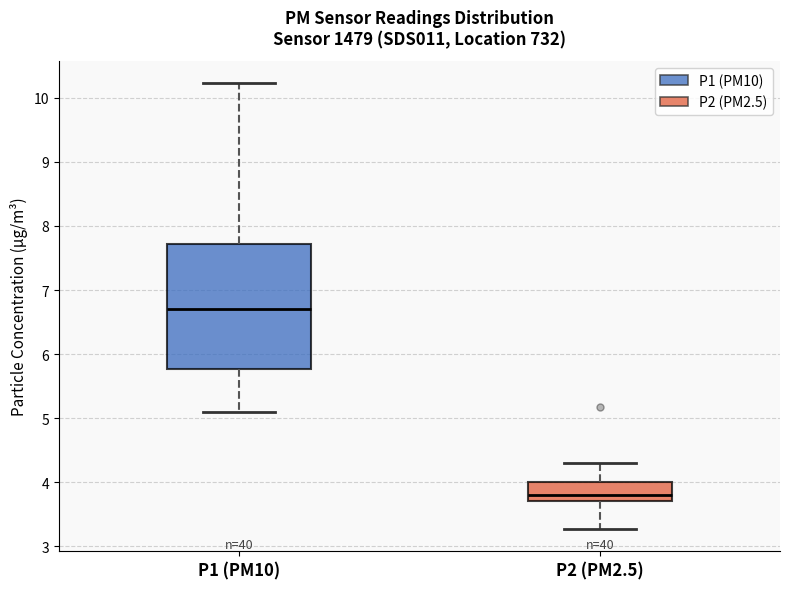

Where is the lower edge of the box for P2 (PM2.5) on the y-axis? The values are not printed on the chart, so give them approximately, as read against the axis.

3.7